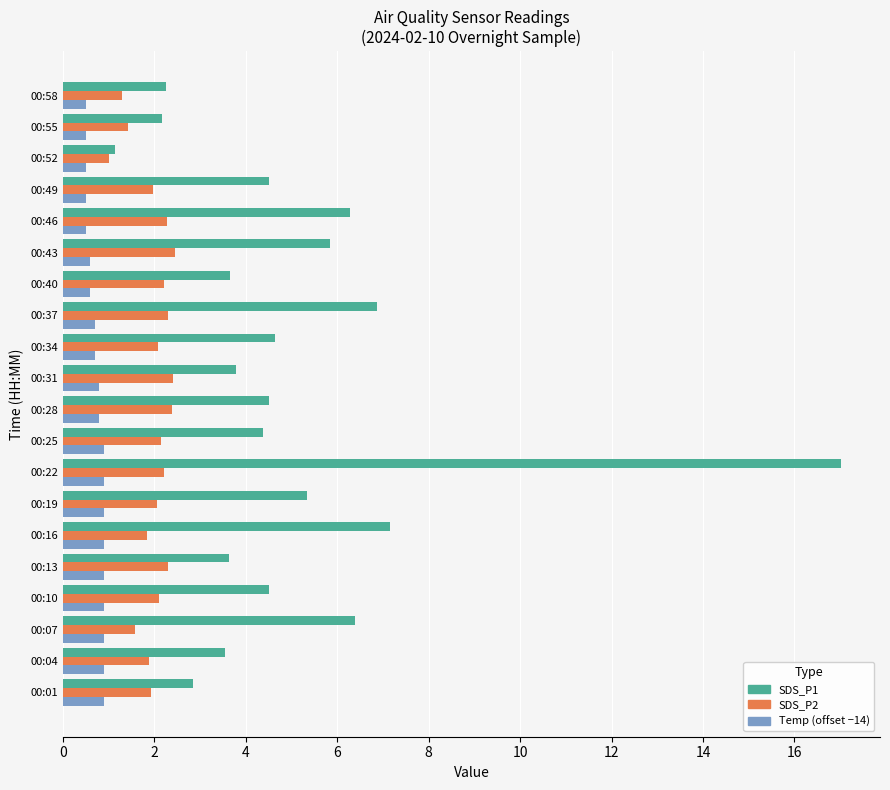

What is the difference between the second highest and second lowest values in the SDS_P2 series?

1.1